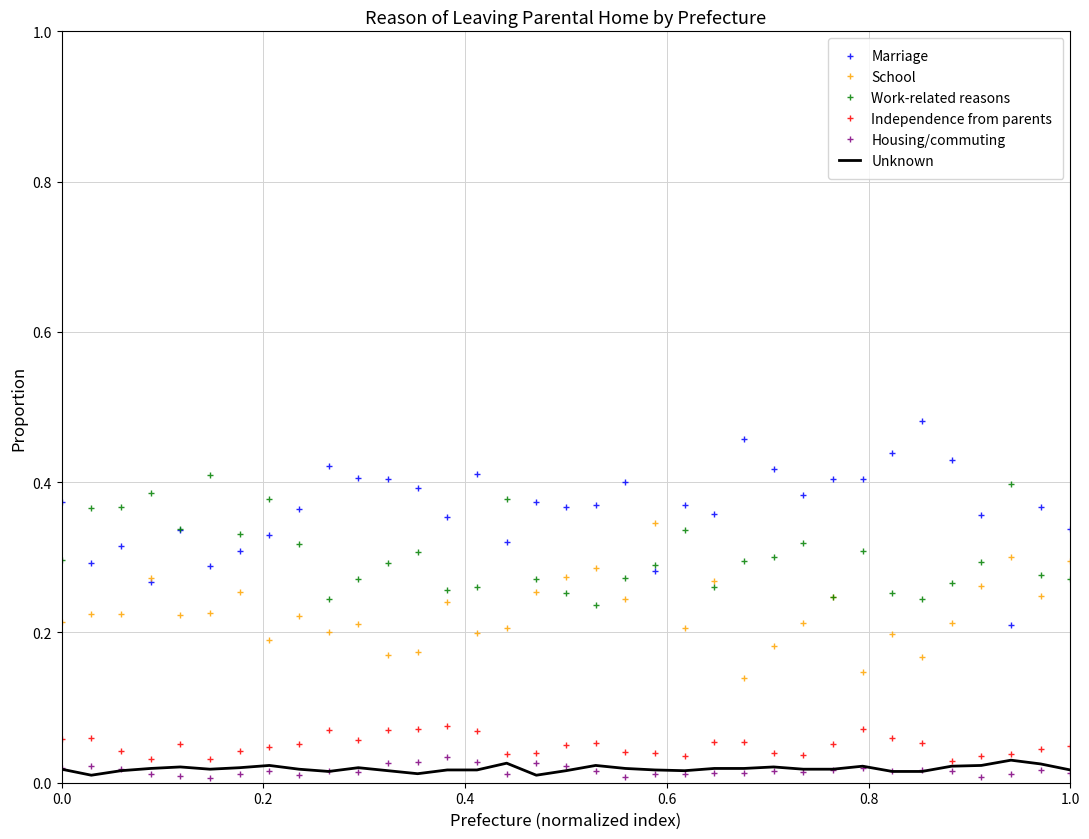

Which series has the largest total across all categories?

Marriage